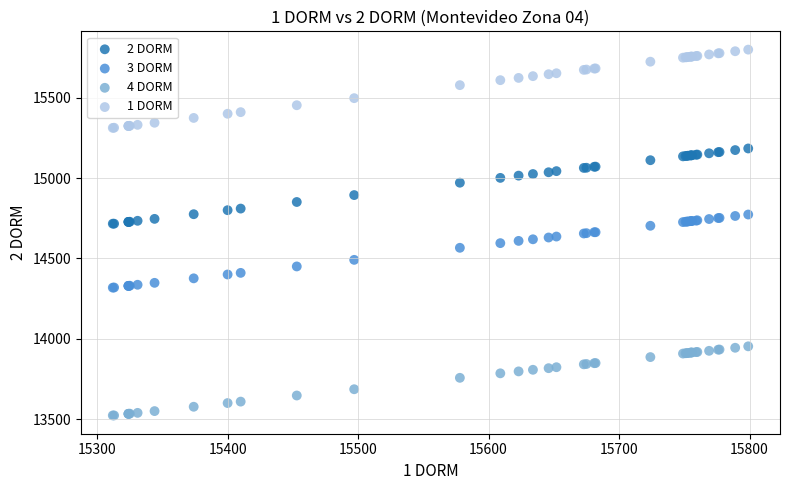

Which series contains the lowest Y value?

4 DORM